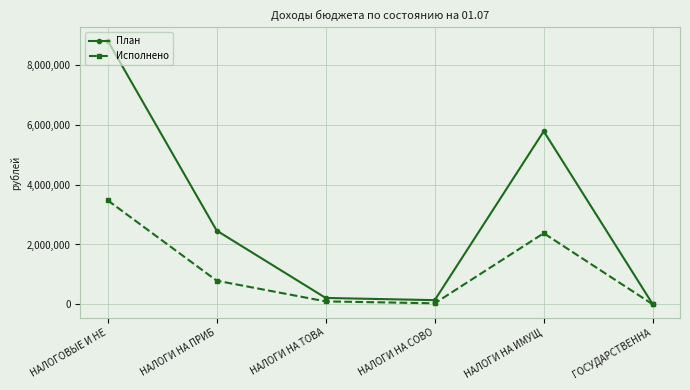

True or false: Исполнено has more than 2 interior local peaks.

False